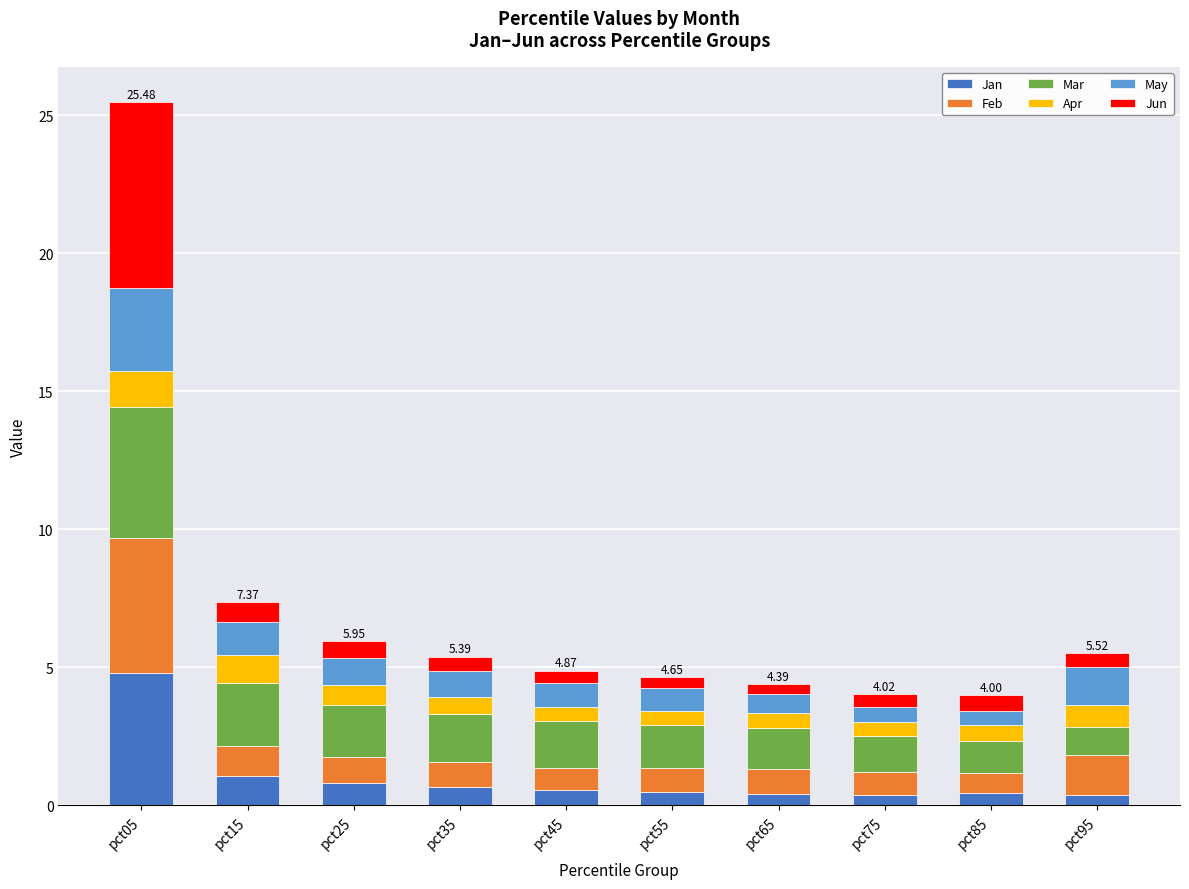

What is the difference between the maximum and minimum values in the Jan series?

4.4